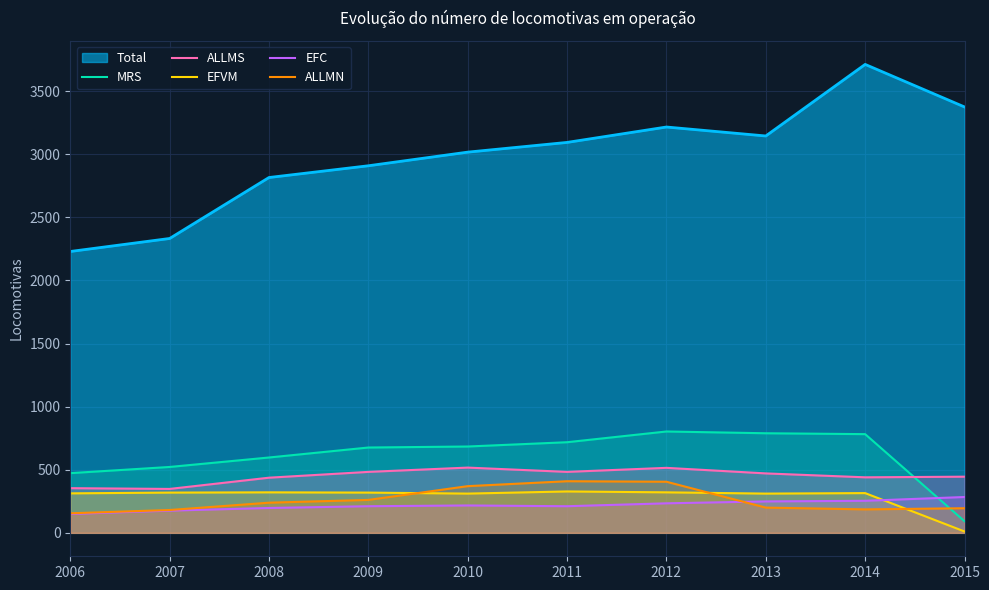

How many lines are shown in the chart?

6